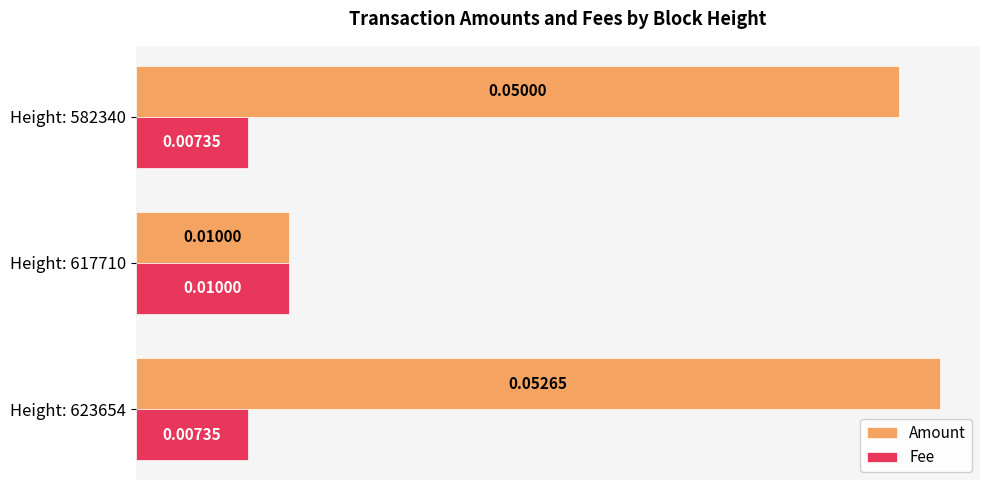

List the series in order of their overall mean, highest first.

Amount, Fee